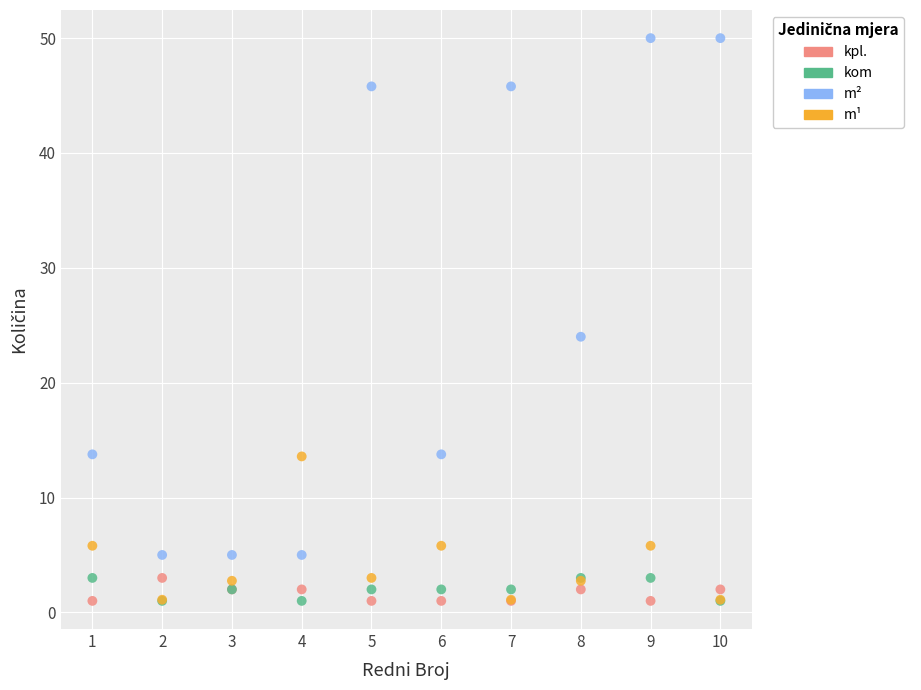

In the m² series, what Y value is closest to 27?

24.0